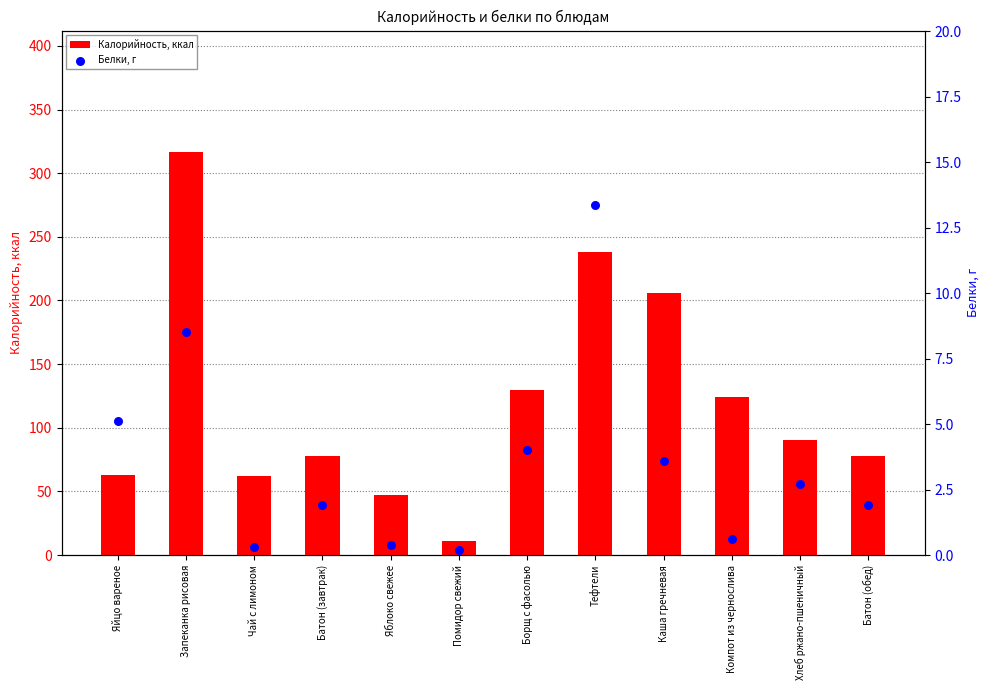

Which series contains the lowest Y value?

Белки, г